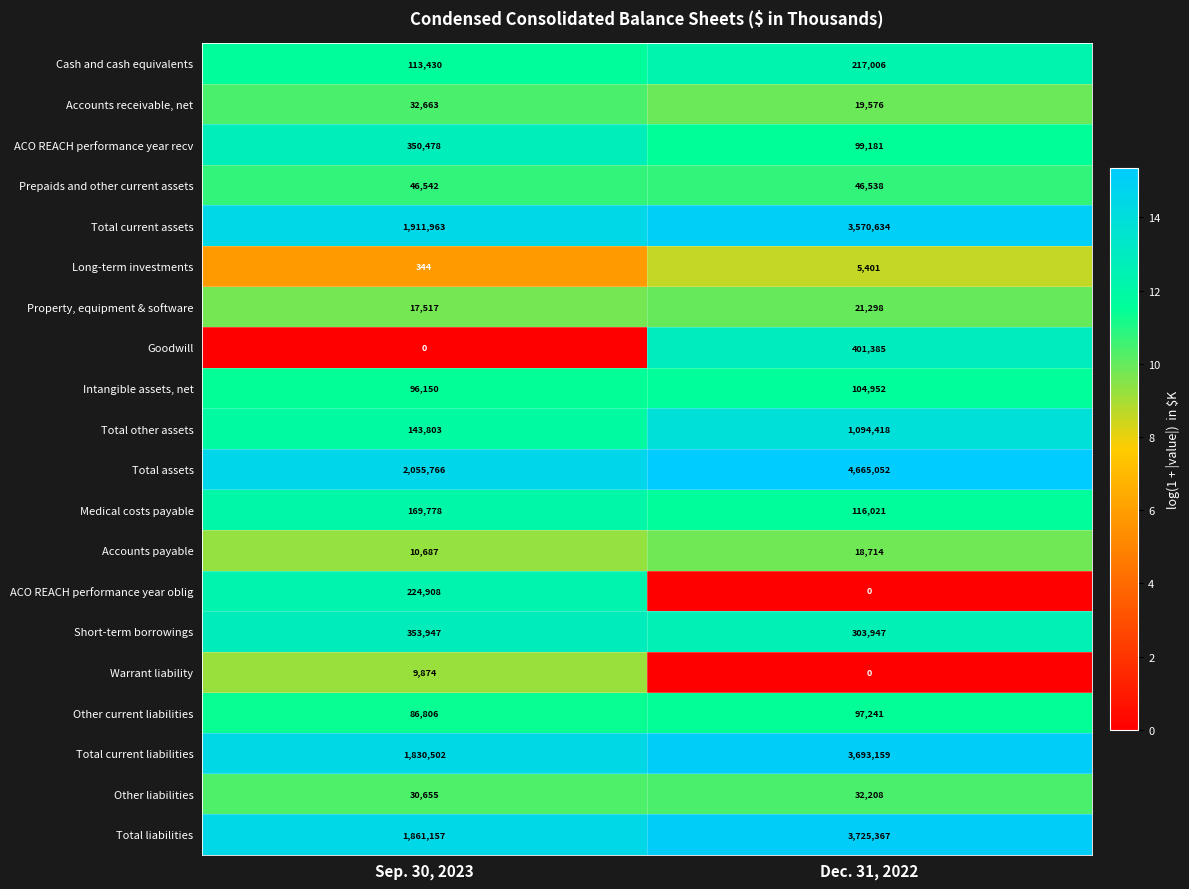

At how many categories does at least one series exceed 5?

2